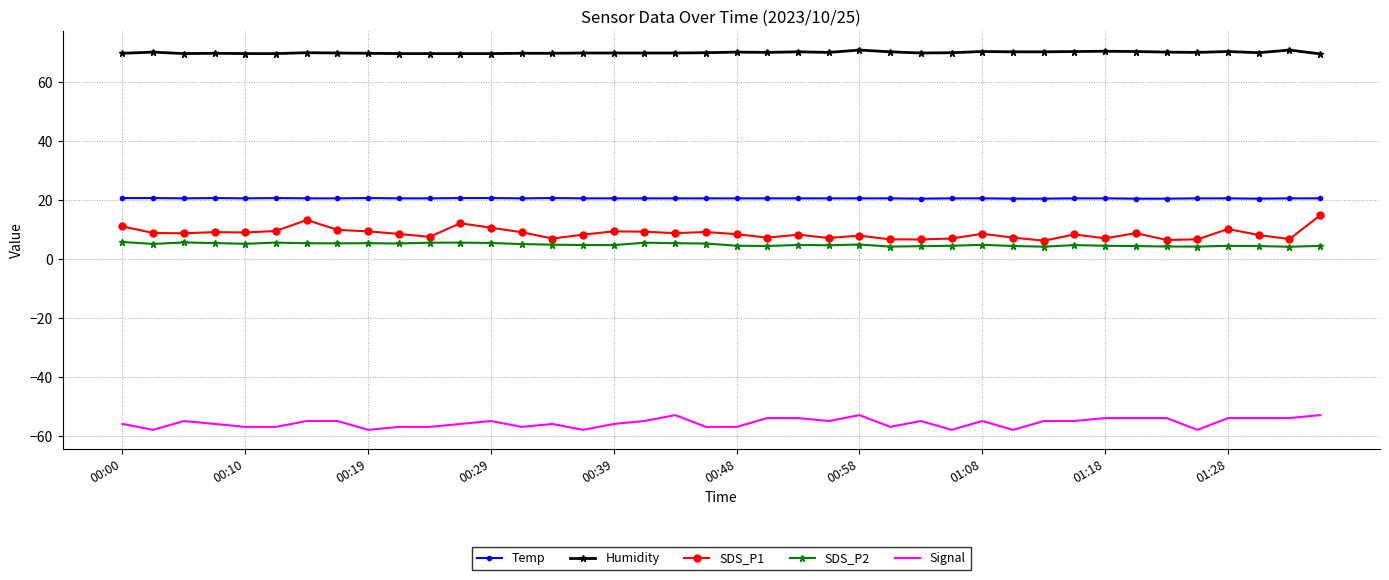

Which series has the largest range (max minus min)?

SDS_P1